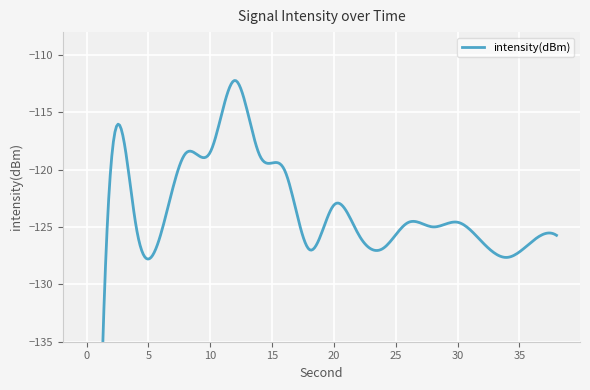

What is the difference between the values at 6 and 16?

5.6